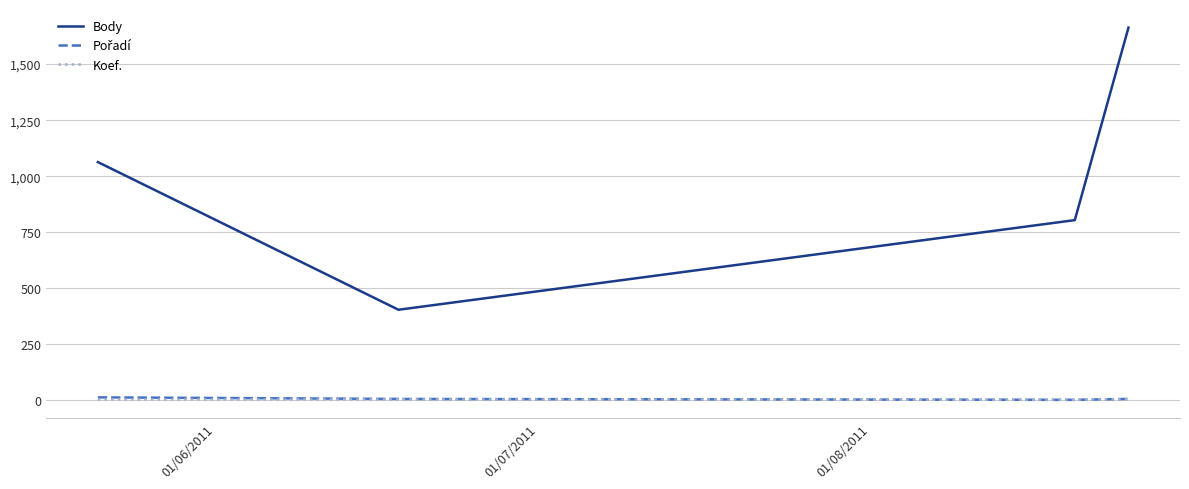

True or false: Body and Koef. intersect in this chart.

False